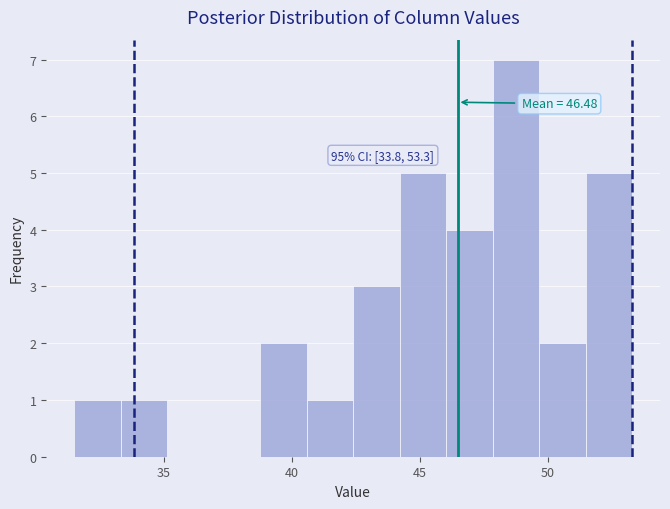

Around what value on the x-axis is the tallest bar? Give the approximate position of its centre, as read against the axis.

49.0